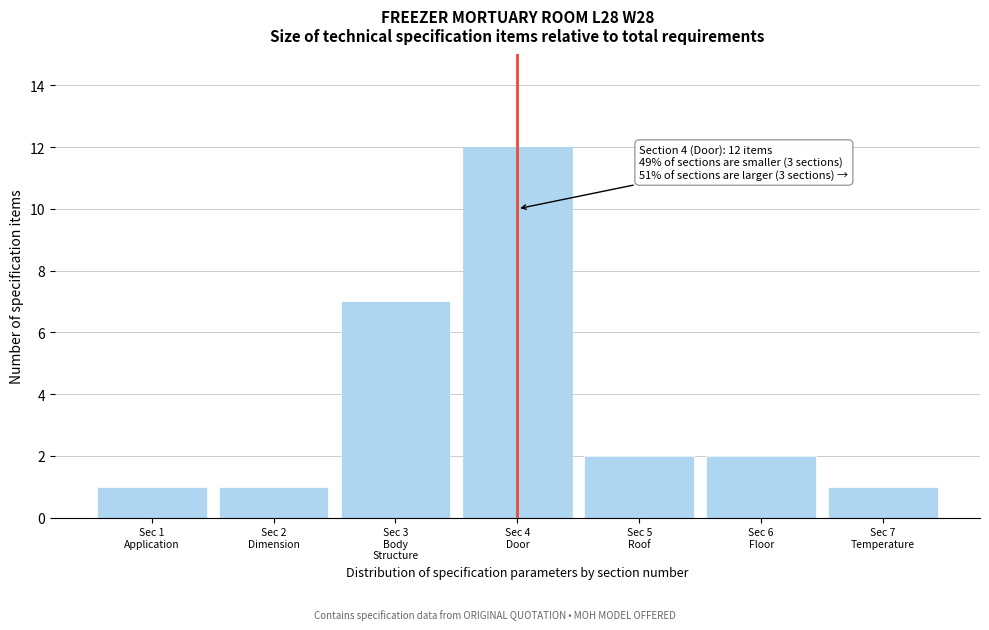

Reading left to right, what are all the values shown in this chart?

1	1	7	12	2	2	1